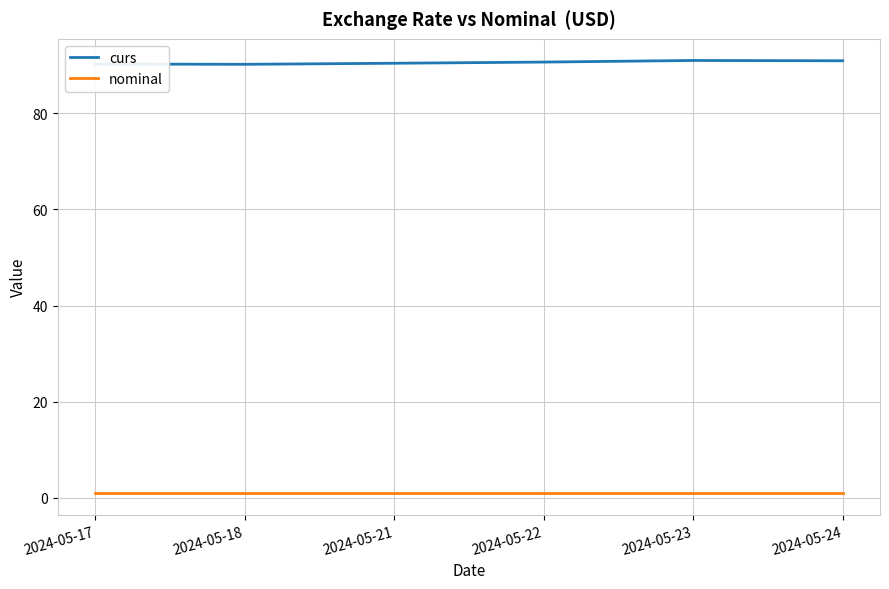

Is this an area chart (filled region under the line)?

No